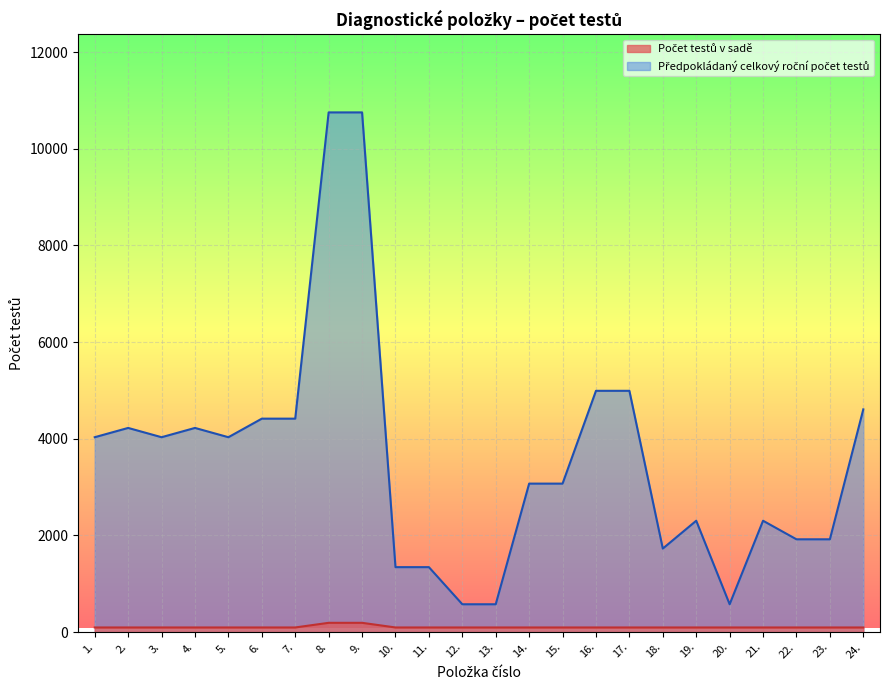

What is the value of the Předpokládaný celkový roční počet testů point at the 14th from the left?

3072